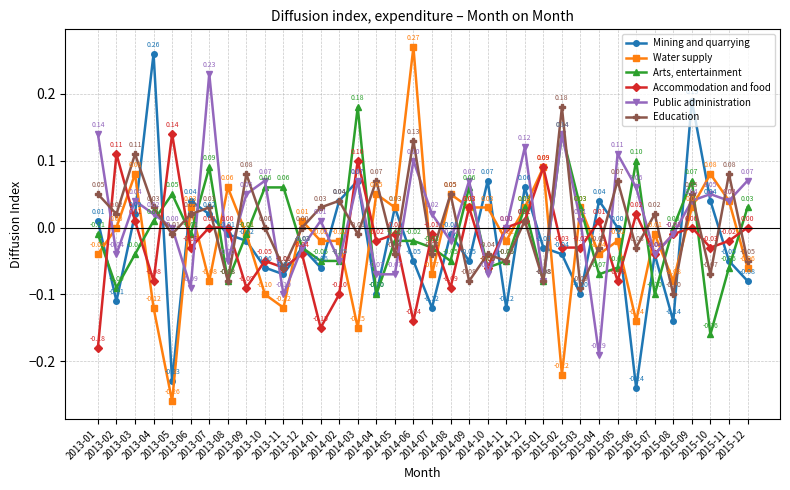

After their last crossing, which series has the higher values: Mining and quarrying or Public administration?

Public administration